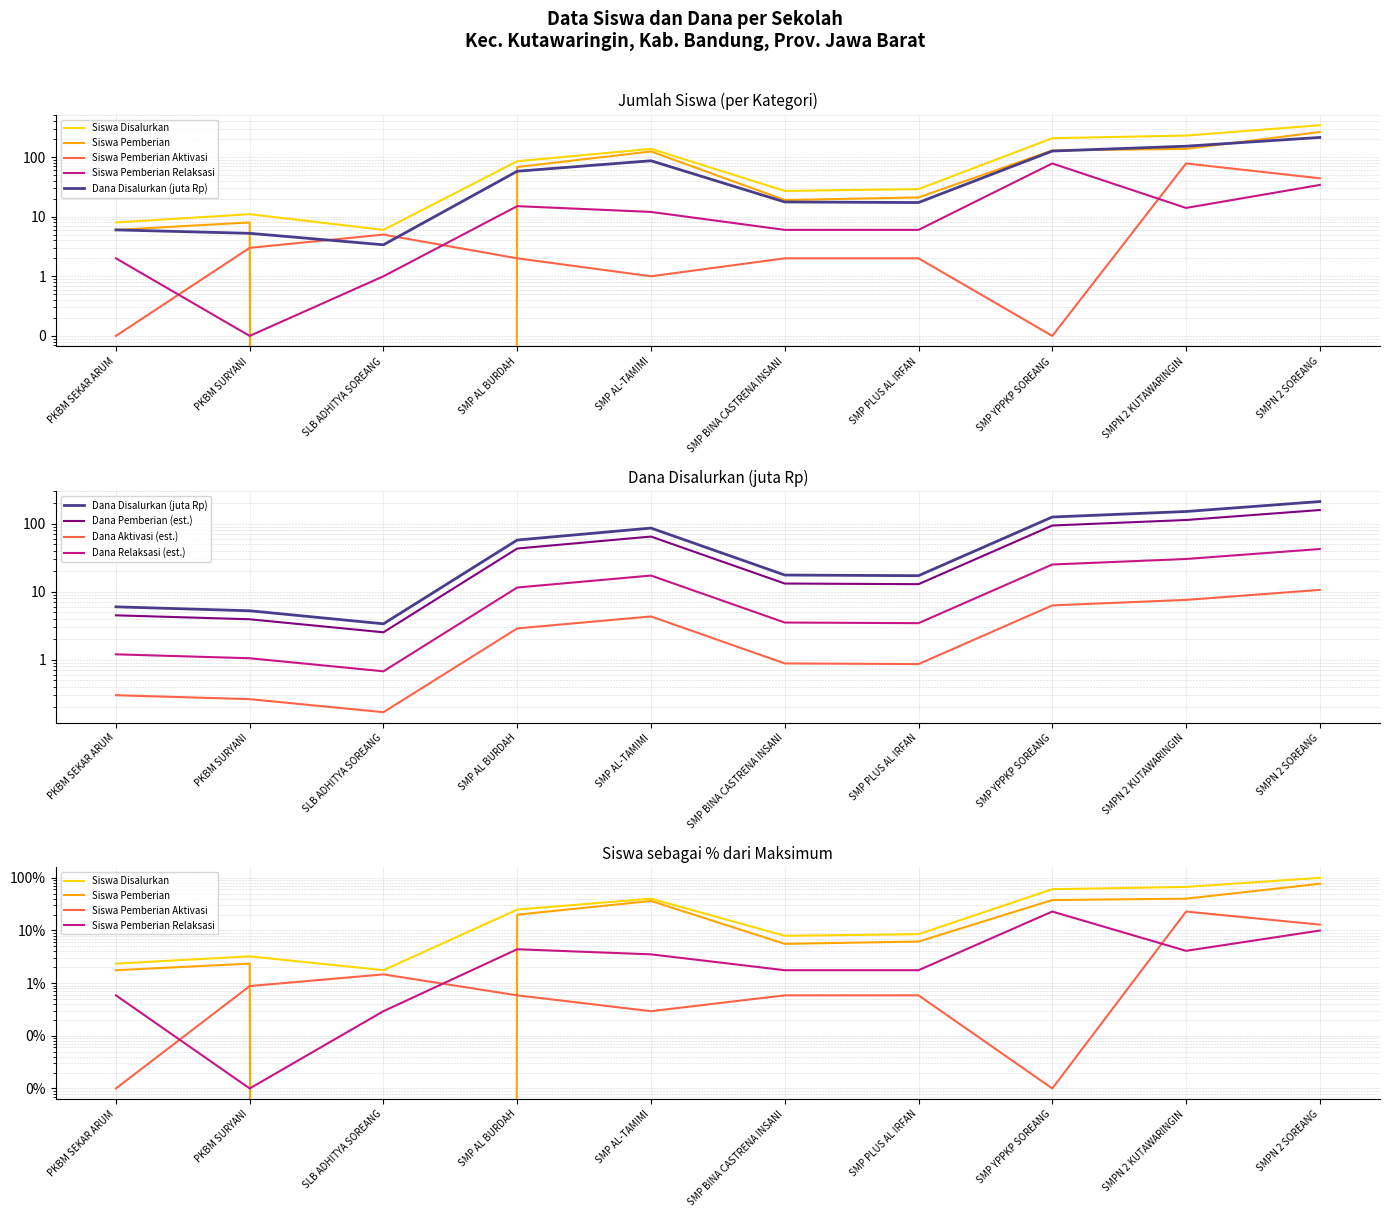

What is the label of the 3rd point from the left?

SLB ADHITYA SOREANG